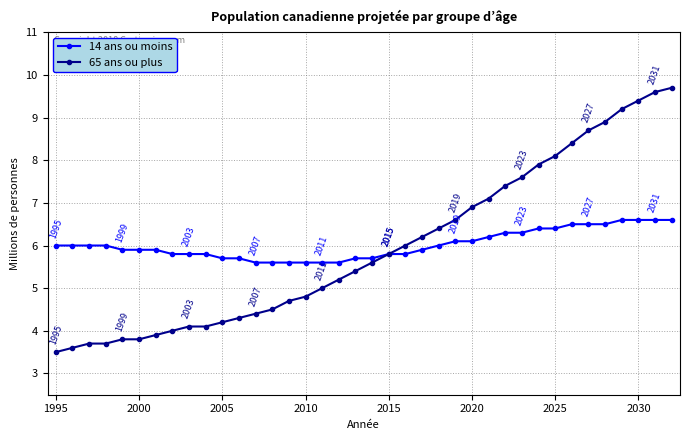

How many data points does each series have?

38